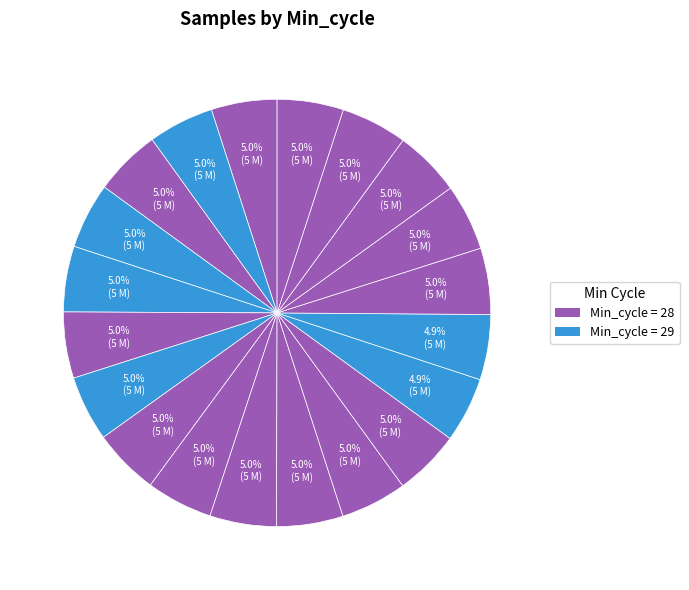

How many slices are in this pie chart?

20